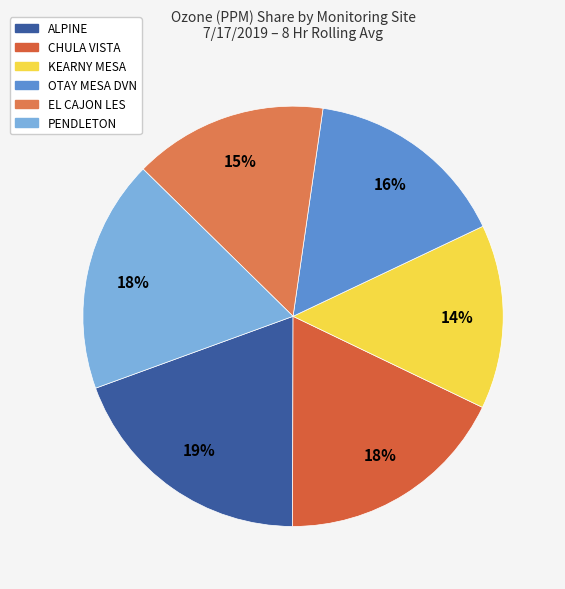

Is it true that OTAY MESA DVN is 16% of the pie?

True